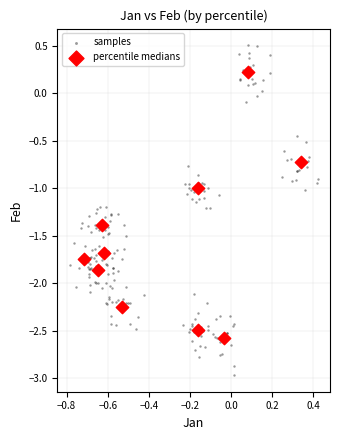

Which series contains the lowest Y value?

samples